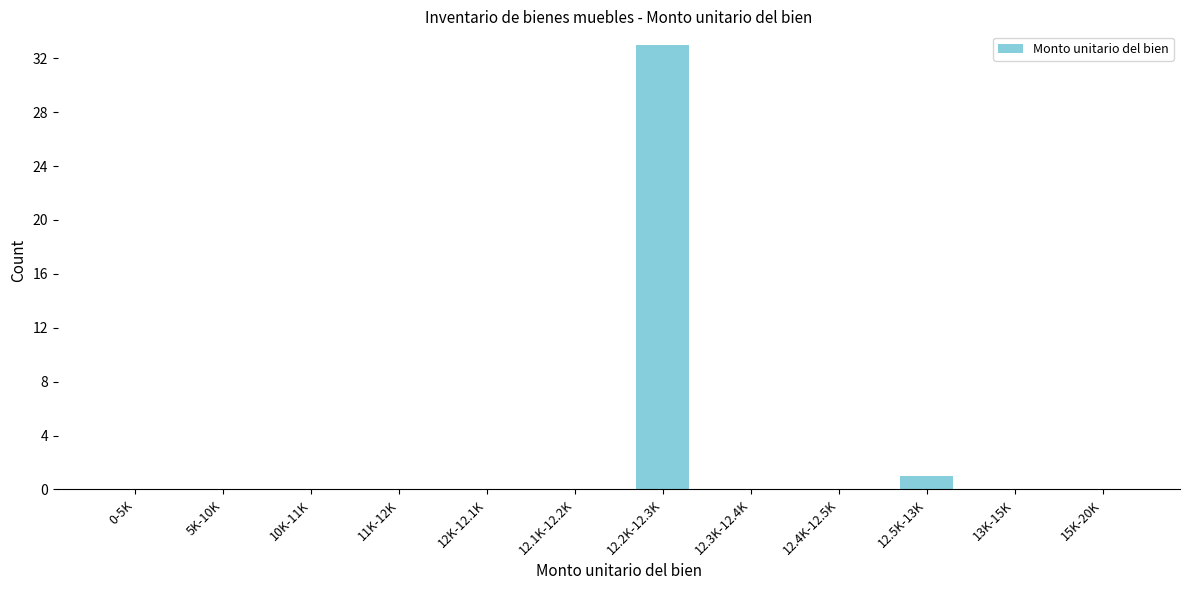

Reading left to right, transcribe all the data shown in this chart.

0-5K=0	5K-10K=0	10K-11K=0	11K-12K=0	12K-12.1K=0	12.1K-12.2K=0	12.2K-12.3K=33	12.3K-12.4K=0	12.4K-12.5K=0	12.5K-13K=1	13K-15K=0	15K-20K=0